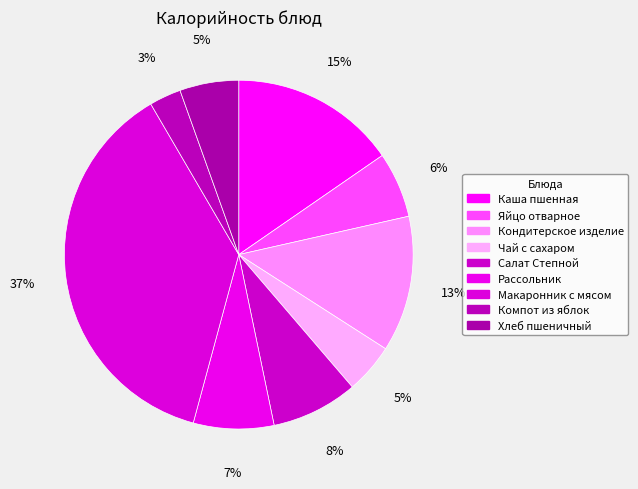

Do Салат Степной and Компот из яблок together represent more than half of the pie?

No